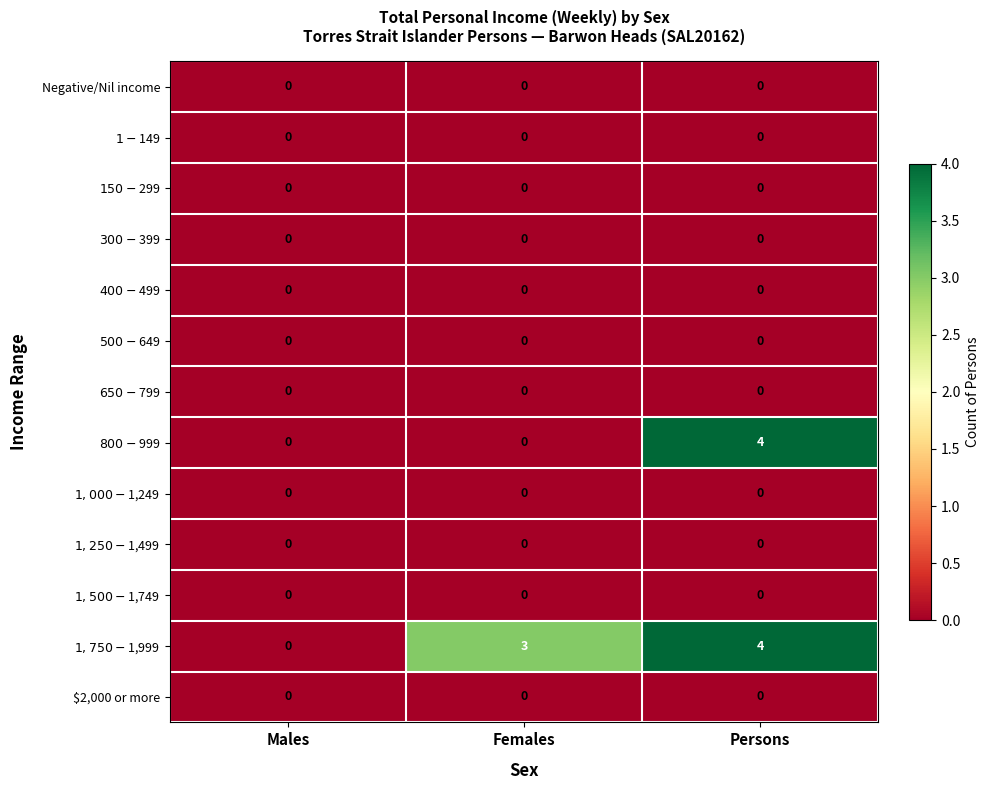

At which category is the sum across all series the highest?

Persons